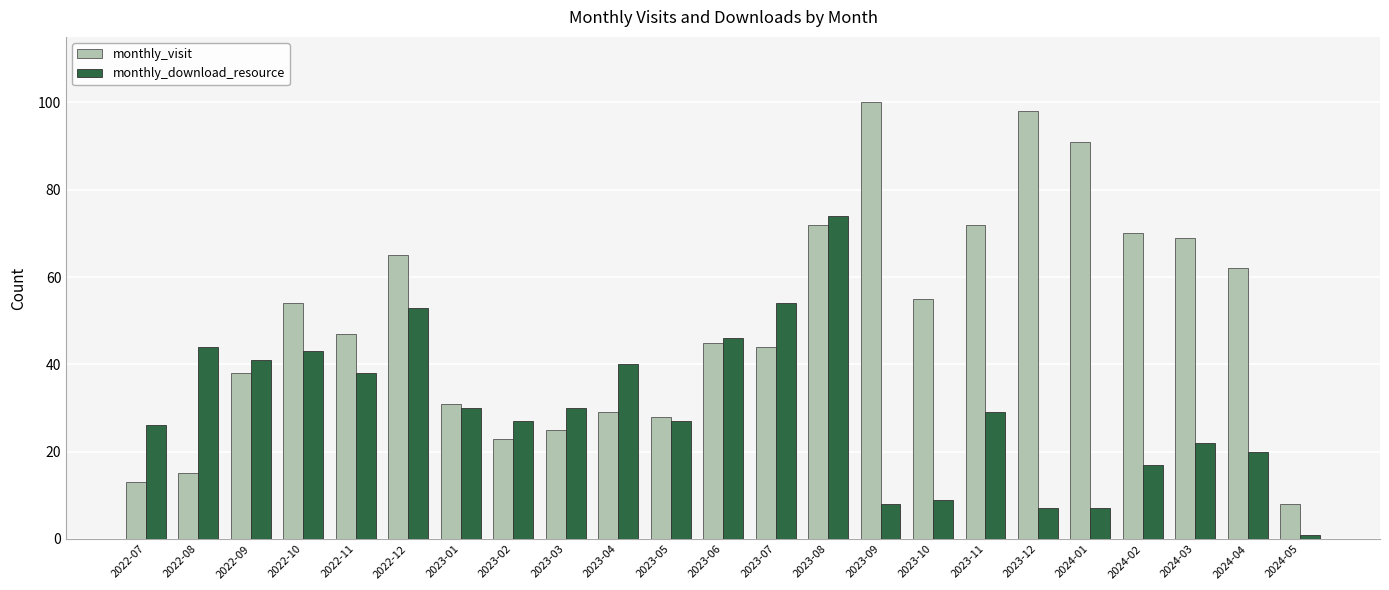

Are the bars horizontal?

No